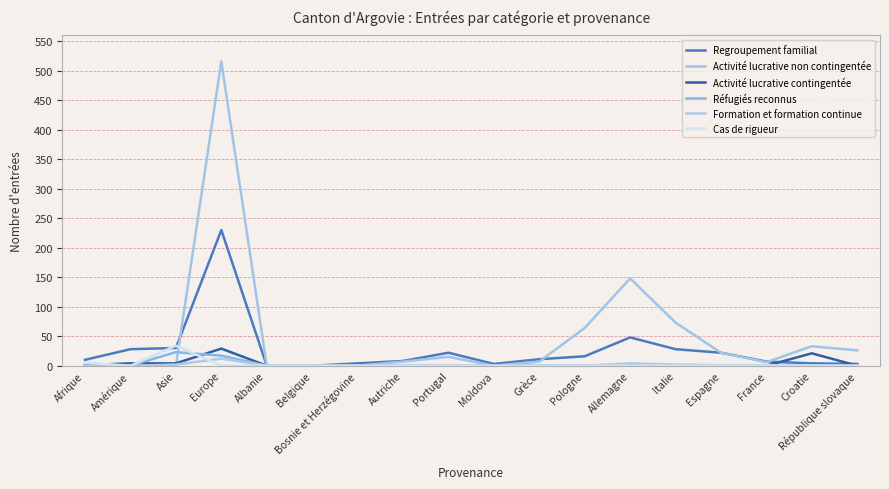

Reading left to right, what are all the values shown in this chart?

Regroupement familial: Afrique=10	Amérique=28	Asie=30	Europe=230	Albanie=0	Belgique=0	Bosnie et Herzégovine=4	Autriche=8	Portugal=22	Moldova=3	Grèce=11	Pologne=16	Allemagne=48	Italie=28	Espagne=22	France=7	Croatie=4	République slovaque=3
Activité lucrative non contingentée: Afrique=0	Amérique=0	Asie=0	Europe=516	Albanie=0	Belgique=0	Bosnie et Herzégovine=0	Autriche=7	Portugal=15	Moldova=0	Grèce=7	Pologne=64	Allemagne=148	Italie=73	Espagne=22	France=6	Croatie=33	République slovaque=26
Activité lucrative contingentée: Afrique=1	Amérique=4	Asie=4	Europe=29	Albanie=0	Belgique=0	Bosnie et Herzégovine=0	Autriche=0	Portugal=0	Moldova=0	Grèce=0	Pologne=0	Allemagne=1	Italie=0	Espagne=0	France=0	Croatie=21	République slovaque=0
Réfugiés reconnus: Afrique=4	Amérique=0	Asie=23	Europe=17	Albanie=0	Belgique=0	Bosnie et Herzégovine=0	Autriche=0	Portugal=0	Moldova=0	Grèce=0	Pologne=0	Allemagne=0	Italie=0	Espagne=0	France=0	Croatie=0	République slovaque=0
Formation et formation continue: Afrique=0	Amérique=0	Asie=2	Europe=12	Albanie=0	Belgique=0	Bosnie et Herzégovine=0	Autriche=1	Portugal=1	Moldova=0	Grèce=0	Pologne=0	Allemagne=4	Italie=2	Espagne=1	France=1	Croatie=0	République slovaque=0
Cas de rigueur: Afrique=5	Amérique=0	Asie=34	Europe=0	Albanie=0	Belgique=0	Bosnie et Herzégovine=0	Autriche=0	Portugal=0	Moldova=0	Grèce=0	Pologne=0	Allemagne=0	Italie=0	Espagne=0	France=0	Croatie=0	République slovaque=0